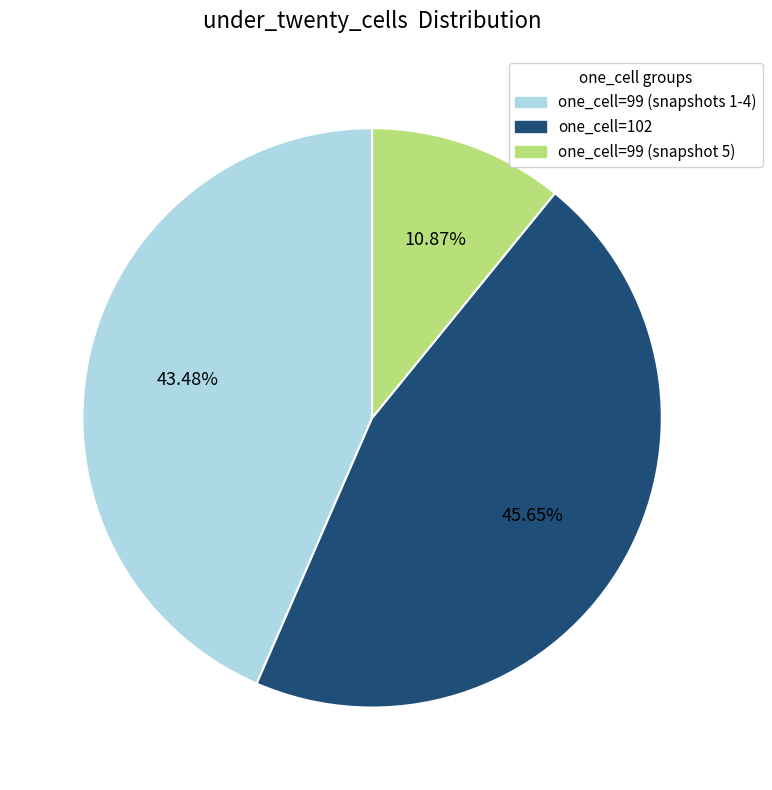

Is there any slice that represents more than half of the pie?

No